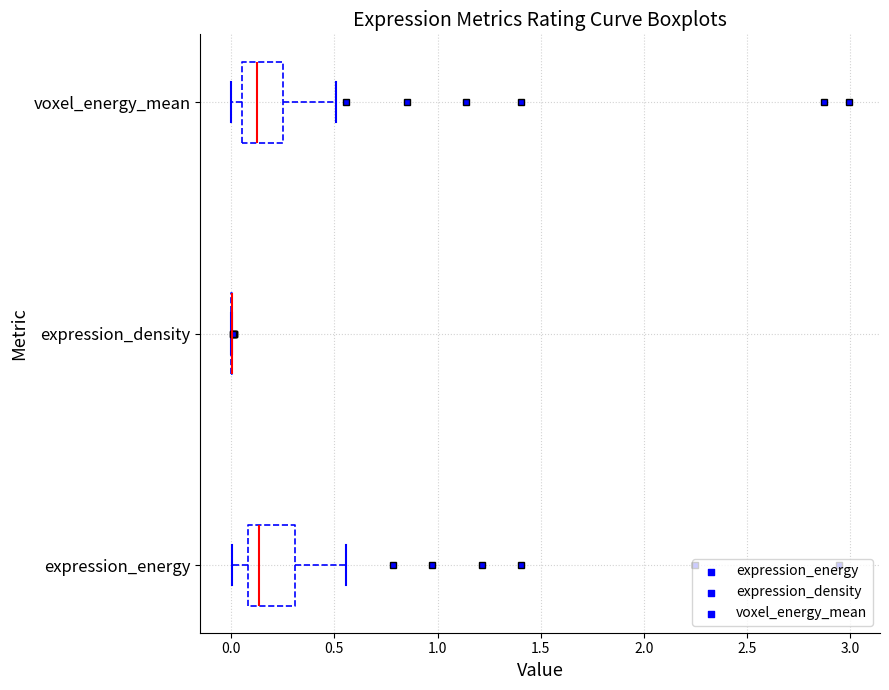

Reading bottom to top, transcribe this box plot: for each box, give where its median line is, the range the box spans, and where its two whiskers end, as read against the x-axis. The values are not printed on the chart, so give them approximately, as read against the axis.

expression_energy: median 0.15, box 0.10 to 0.30, whiskers 0.00 to 0.55
expression_density: box collapsed to a line at 0.00, whiskers 0.00 to 0.00
voxel_energy_mean: median 0.15, box 0.05 to 0.25, whiskers 0.00 to 0.50